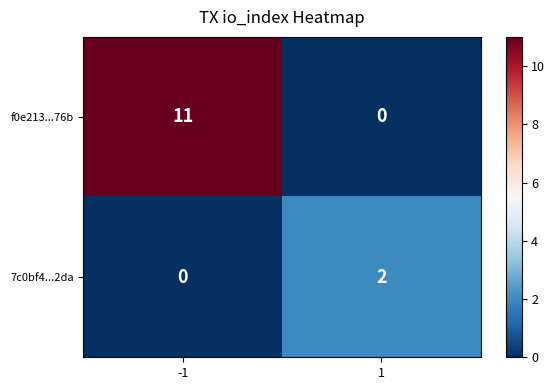

Is it true that 7c0bf4...2da equals 0 at -1?

True